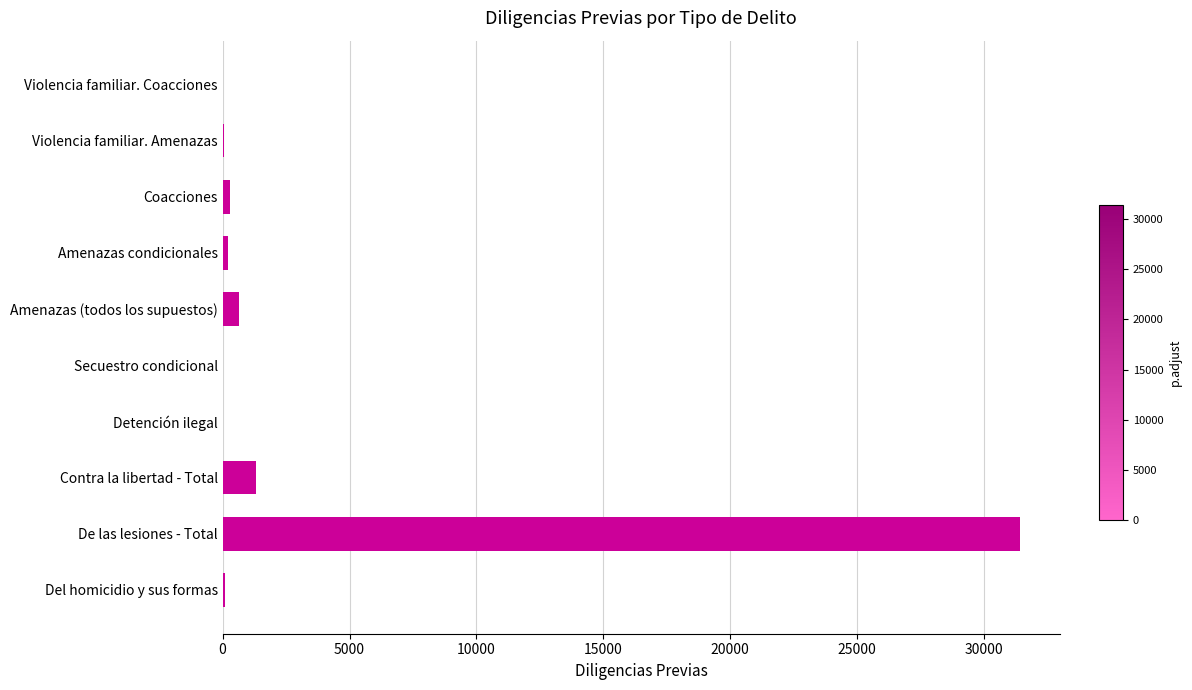

What is the greatest value displayed?

31418